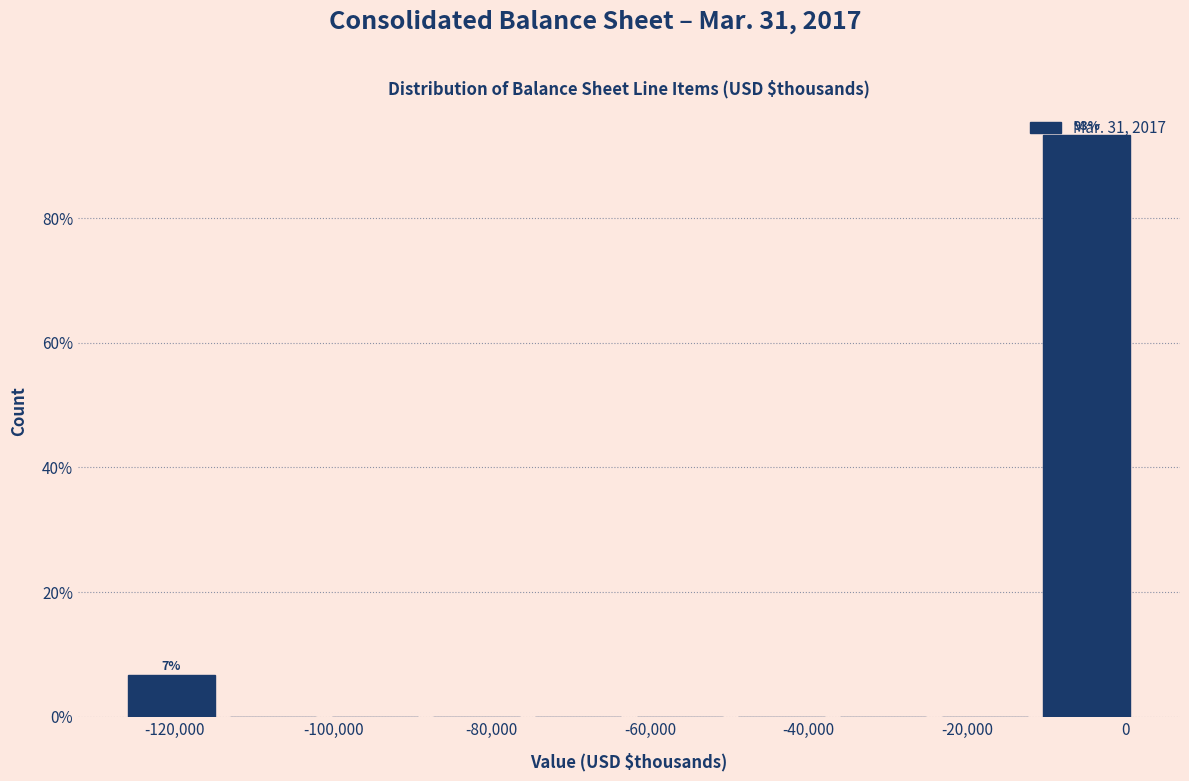

Over which range of the x-axis is the bar tallest?

-12000 to 2000